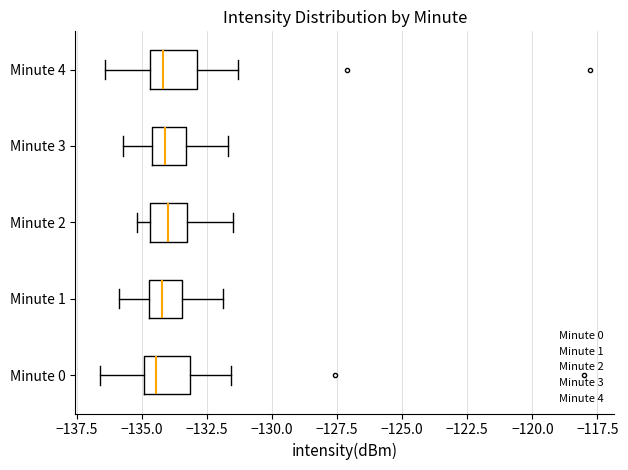

Where is the left edge of the box for Minute 1 on the x-axis? The values are not printed on the chart, so give them approximately, as read against the axis.

-134.5